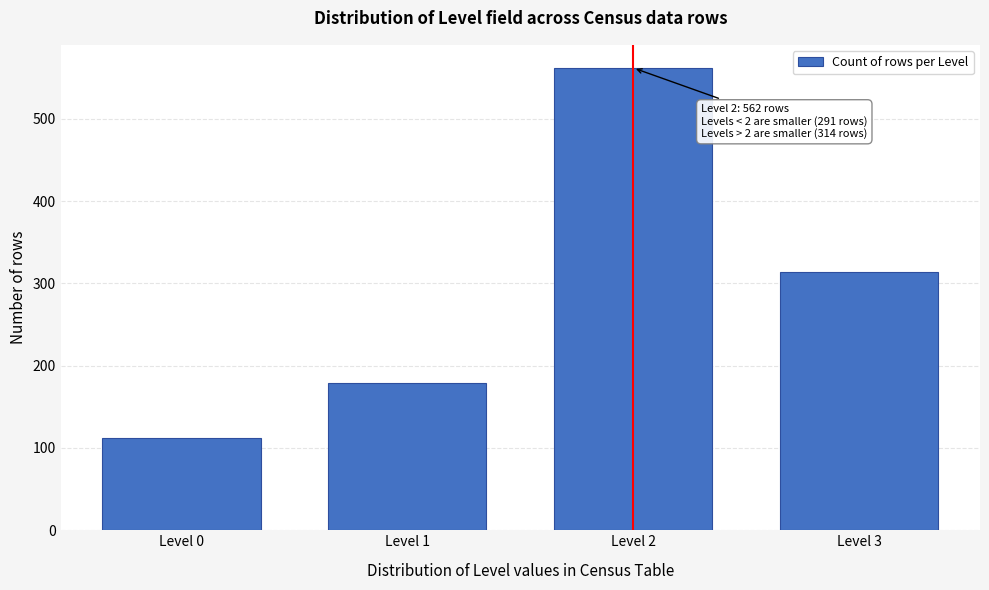

Reading left to right, what are all the values shown in this chart?

Level 0=112	Level 1=179	Level 2=562	Level 3=314